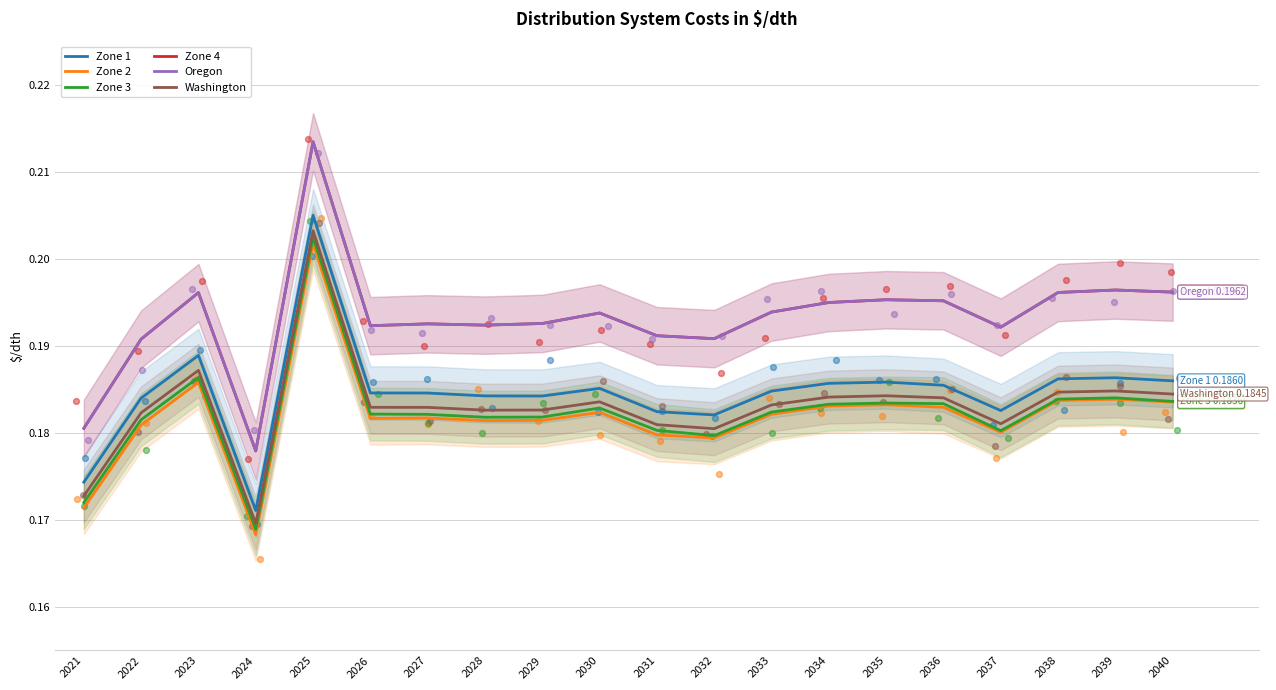

What are all the series names shown in the legend?

Zone 1, Zone 2, Zone 3, Zone 4, Oregon, Washington